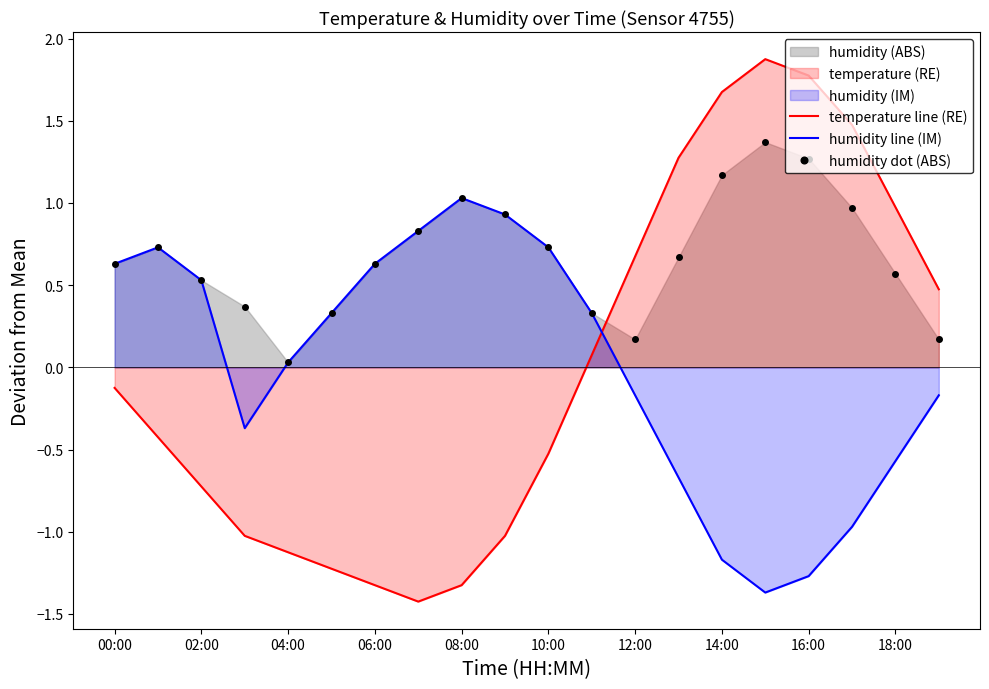

At which category is the sum across all series the highest?

15